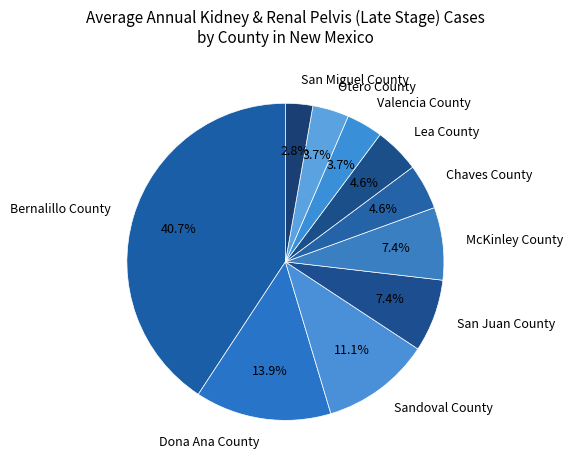

Approximately how many times larger is the value at Sandoval County compared to Valencia County?

3.0